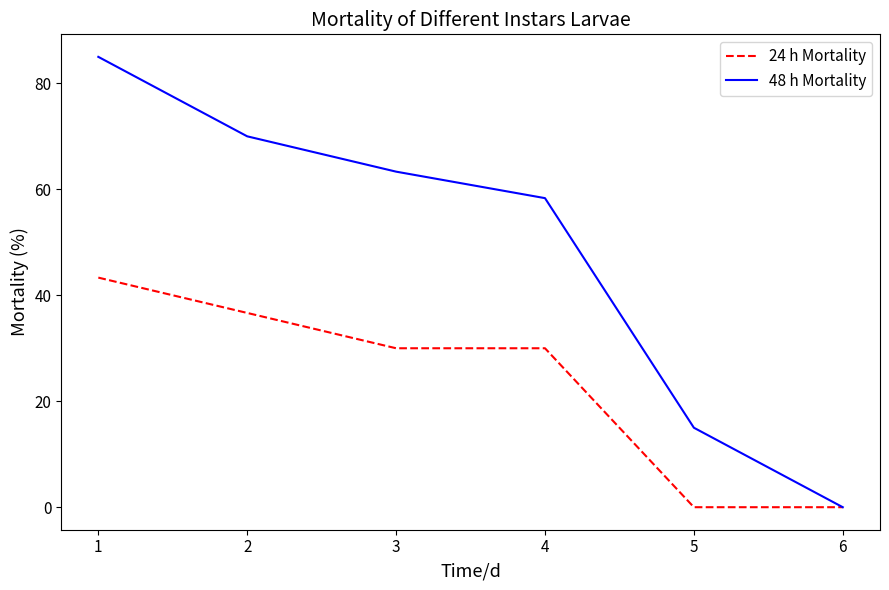

At which category is the sum across all series the highest?

1